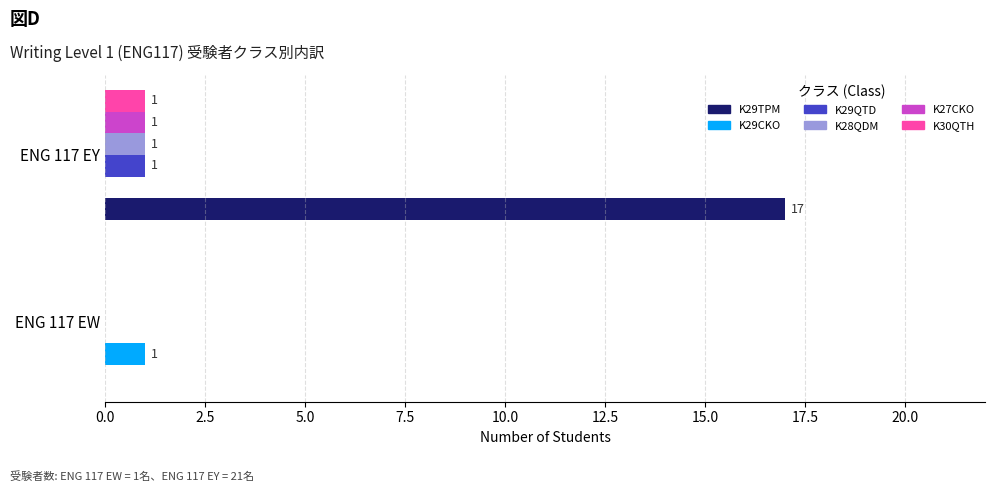

What are all the series names shown in the legend?

K29TPM, K29CKO, K29QTD, K28QDM, K27CKO, K30QTH